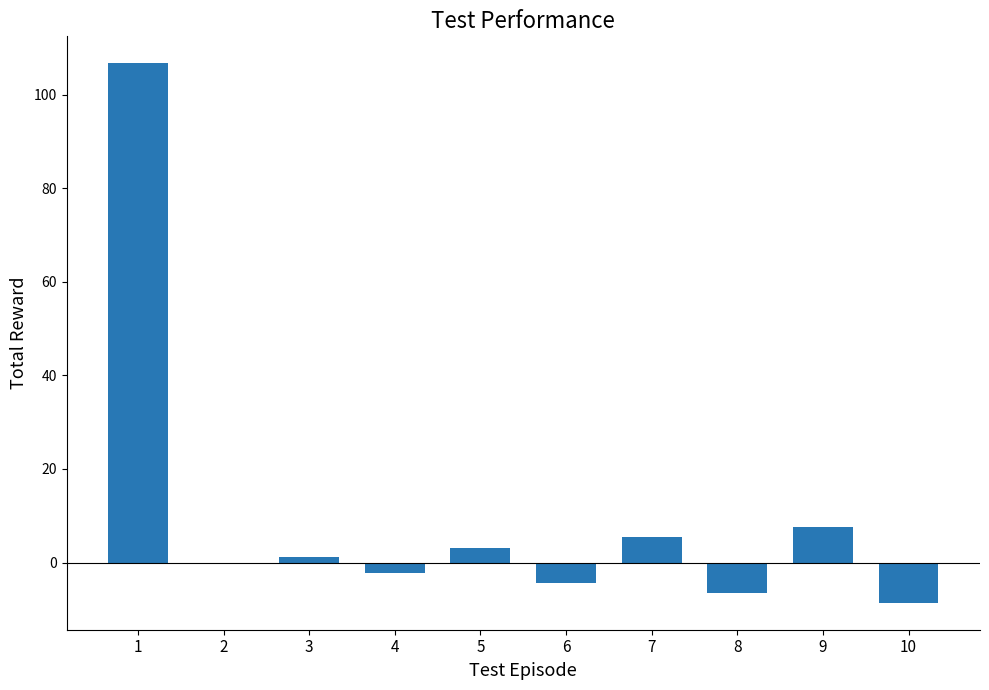

True or false: the data shows -8.6 at 10.

True